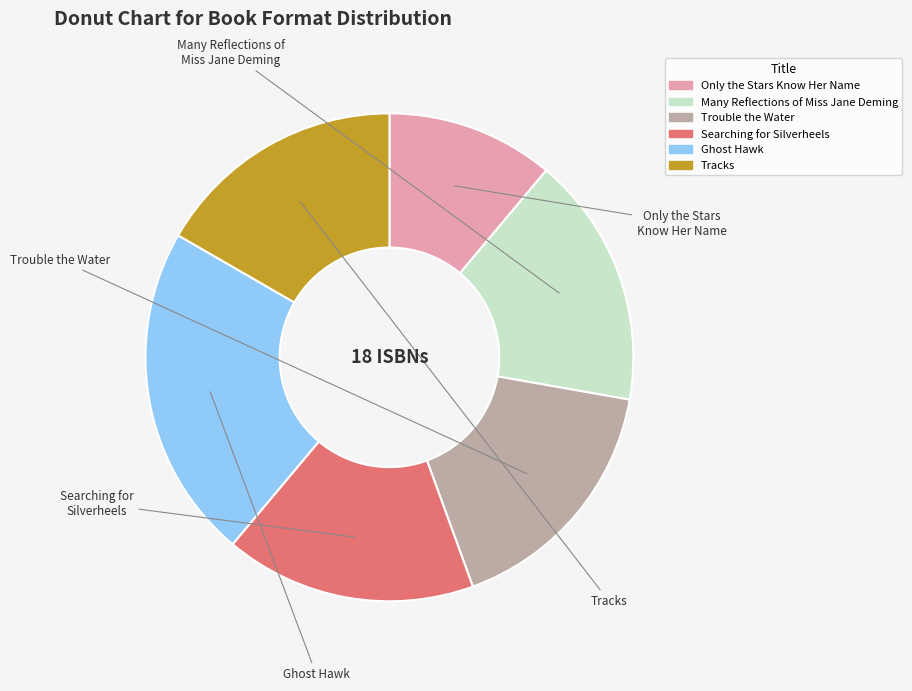

To the nearest percent, what portion does Many Reflections of Miss Jane Deming represent?

17%